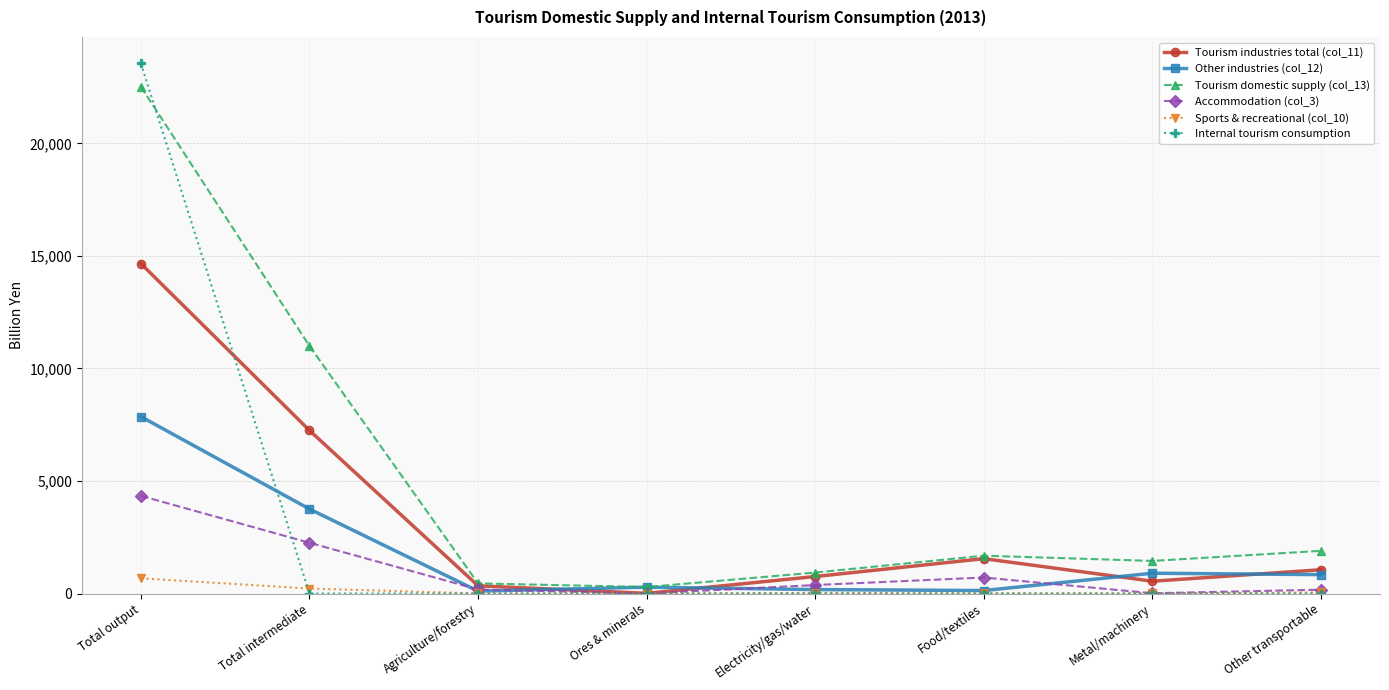

The Sports & recreational (col_10) series shows 10 at Food/textiles. True or false?

True